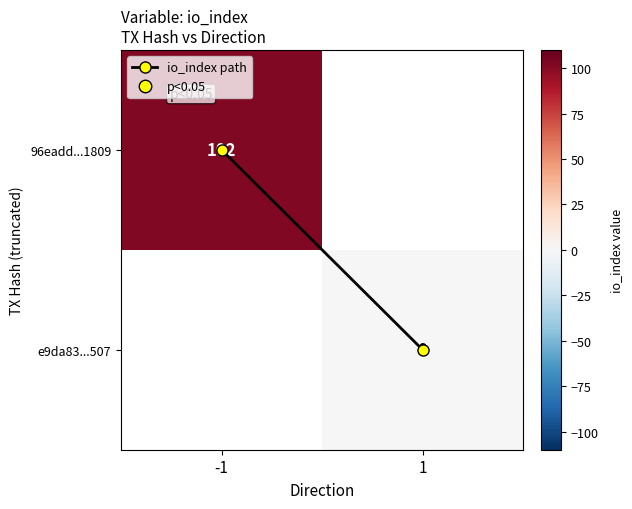

At how many categories does at least one series exceed 59?

1